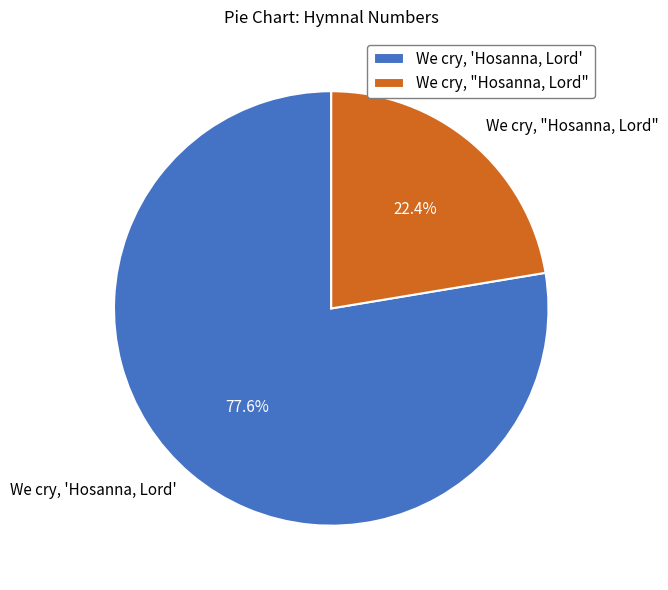

Is the sum of We cry, 'Hosanna, Lord' and We cry, "Hosanna, Lord" greater than half?

Yes